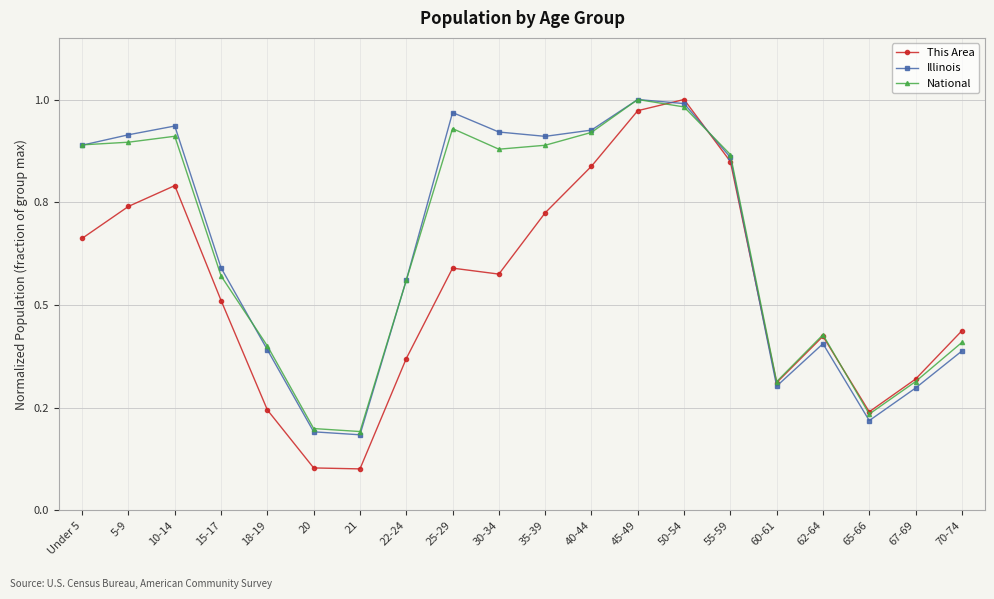

At 45-49, list the series in order from largest to smallest.

Illinois, National, This Area